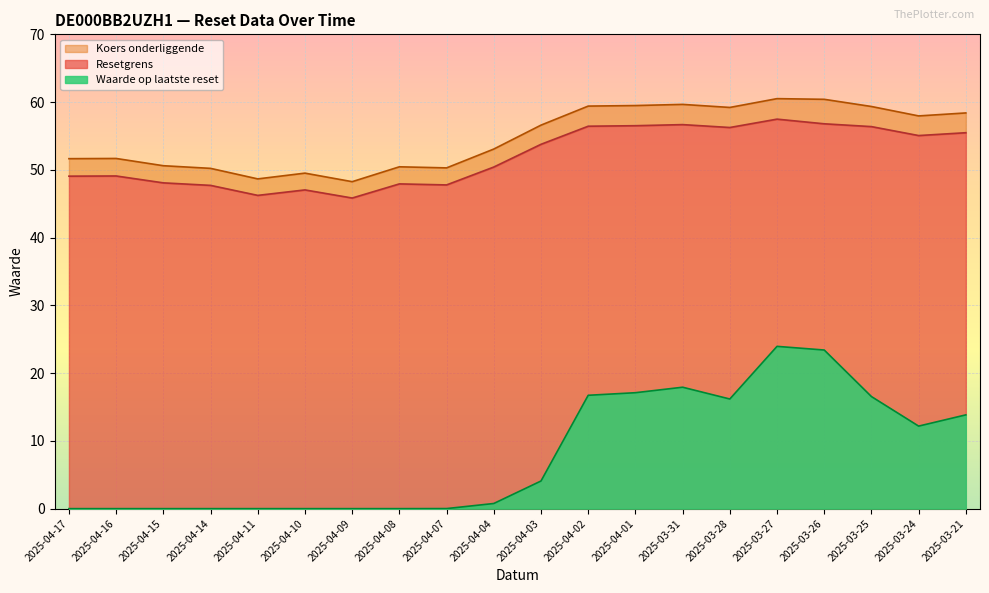

True or false: Koers onderliggende has more than 1 interior local peaks.

True